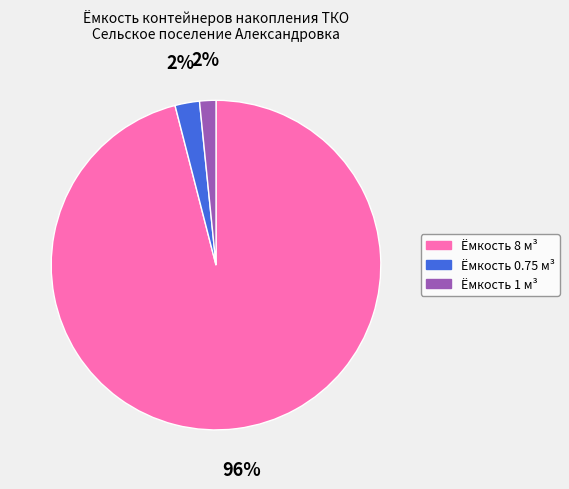

Does any single category account for the majority?

Yes